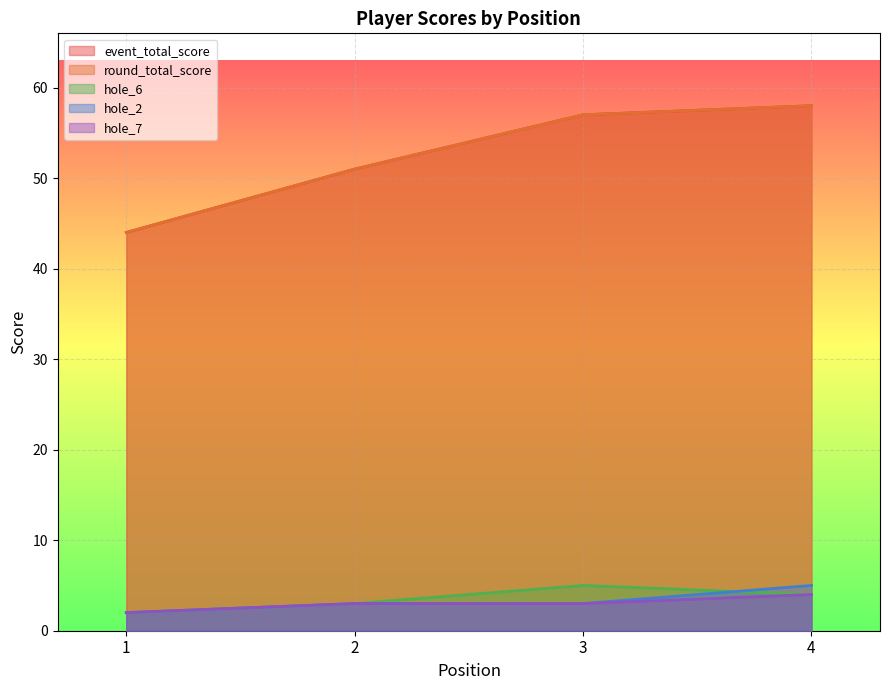

Reading left to right, list all the values displayed in this chart.

event_total_score: 1=44	2=51	3=57	4=58
round_total_score: 1=44	2=51	3=57	4=58
hole_6: 1=2	2=3	3=5	4=4
hole_2: 1=2	2=3	3=3	4=5
hole_7: 1=2	2=3	3=3	4=4